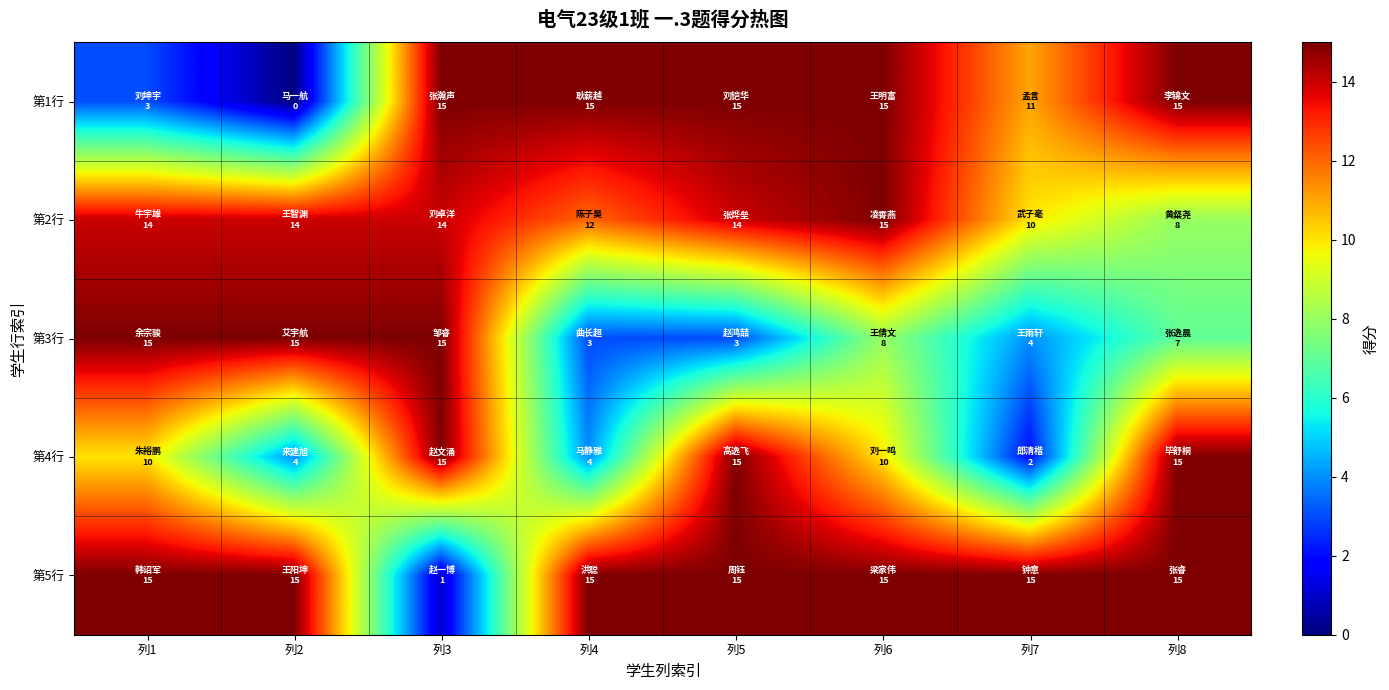

Reading left to right, list all the values displayed in this chart.

第1行: 列1=3	列2=0	列3=15	列4=15	列5=15	列6=15	列7=11	列8=15
第2行: 列1=14	列2=14	列3=14	列4=12	列5=14	列6=15	列7=10	列8=8
第3行: 列1=15	列2=15	列3=15	列4=3	列5=3	列6=8	列7=4	列8=7
第4行: 列1=10	列2=4	列3=15	列4=4	列5=15	列6=10	列7=2	列8=15
第5行: 列1=15	列2=15	列3=1	列4=15	列5=15	列6=15	列7=15	列8=15